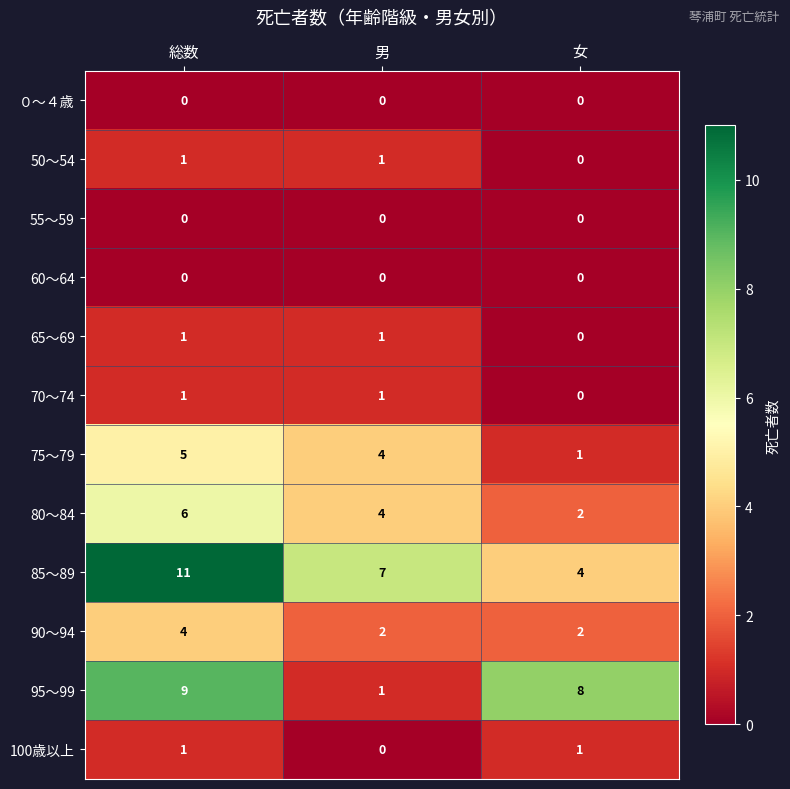

Which category has the highest value in the 75～79 series?

総数